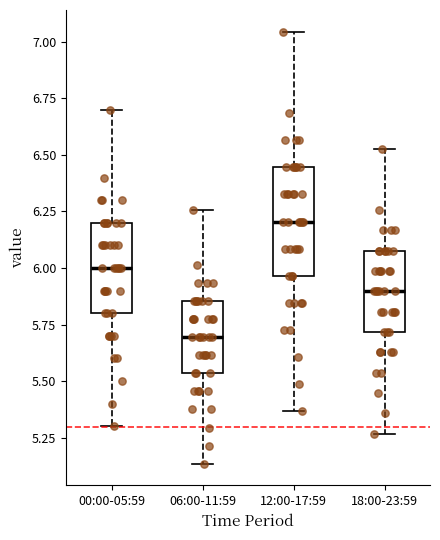

Which box has the lowest median line?

06:00-11:59